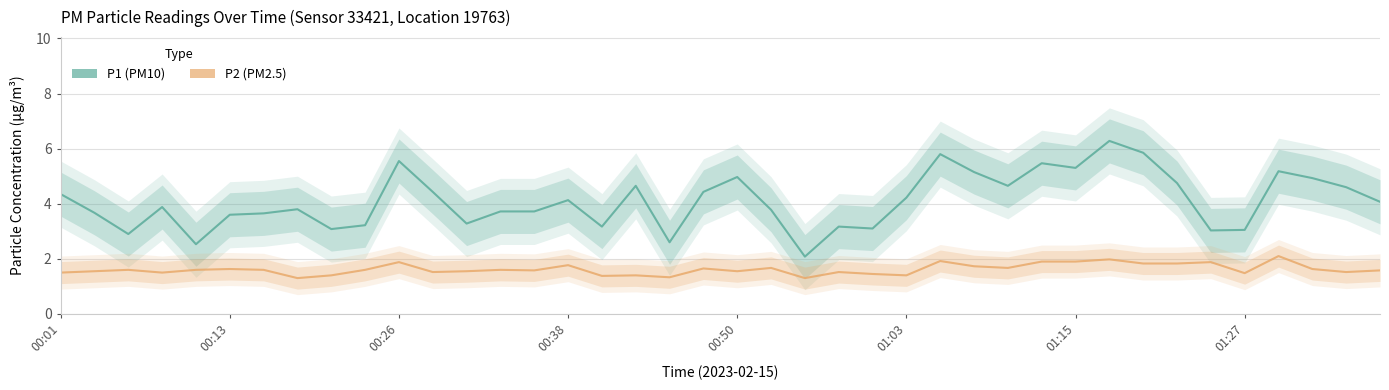

Reading left to right, transcribe all the data shown in this chart.

P1: 4.3	3.7	2.9	3.9	2.5	3.6	3.6	3.8	3.1	3.2	5.5	4.4	3.3	3.7	3.7	4.1	3.2	4.7	2.6	4.4	5.0	3.8	2.1	3.2	3.1	4.2	5.8	5.2	4.7	5.5	5.3	6.3	5.8	4.8	3.0	3.0	5.2	4.9	4.6	4.1
P2: 1.5	1.6	1.6	1.5	1.6	1.6	1.6	1.3	1.4	1.6	1.9	1.5	1.6	1.6	1.6	1.8	1.4	1.4	1.3	1.6	1.6	1.7	1.3	1.5	1.4	1.4	1.9	1.7	1.7	1.9	1.9	2.0	1.8	1.8	1.9	1.5	2.1	1.6	1.5	1.6